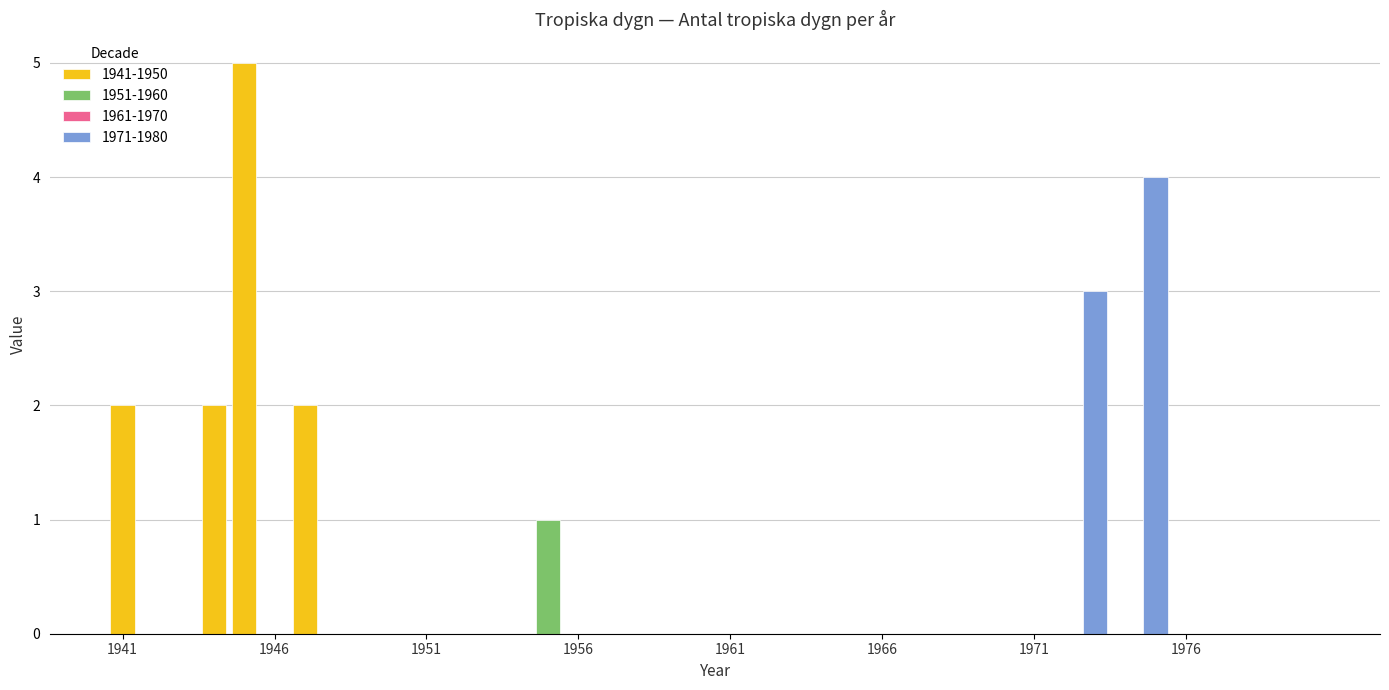

Which category has the highest value in the 1961-1970 series?

1941